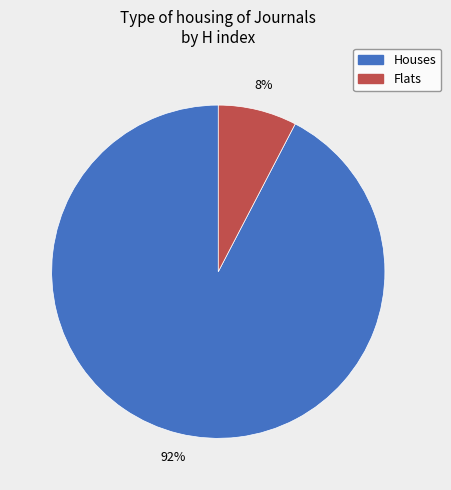

Is there any slice that represents more than half of the pie?

Yes